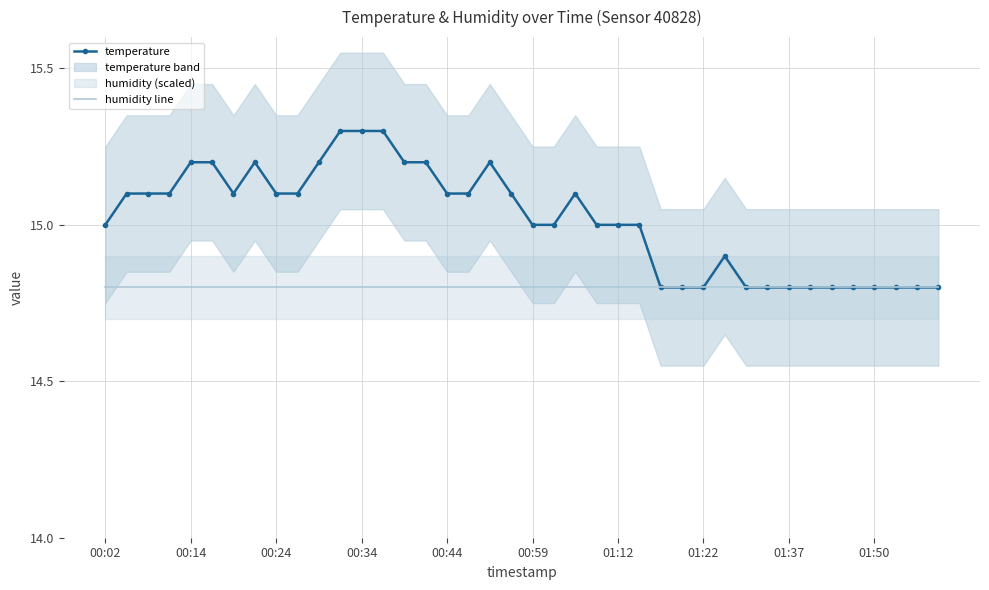

True or false: humidity line has a value of 14.8 at 01:37.

True